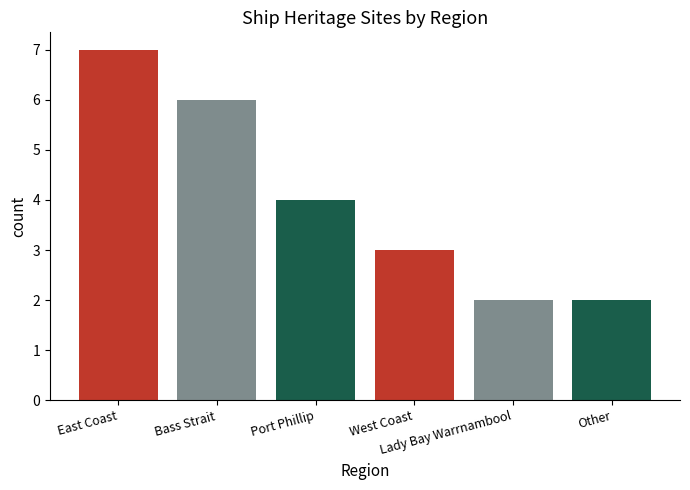

What is the approximate value at Other?

2